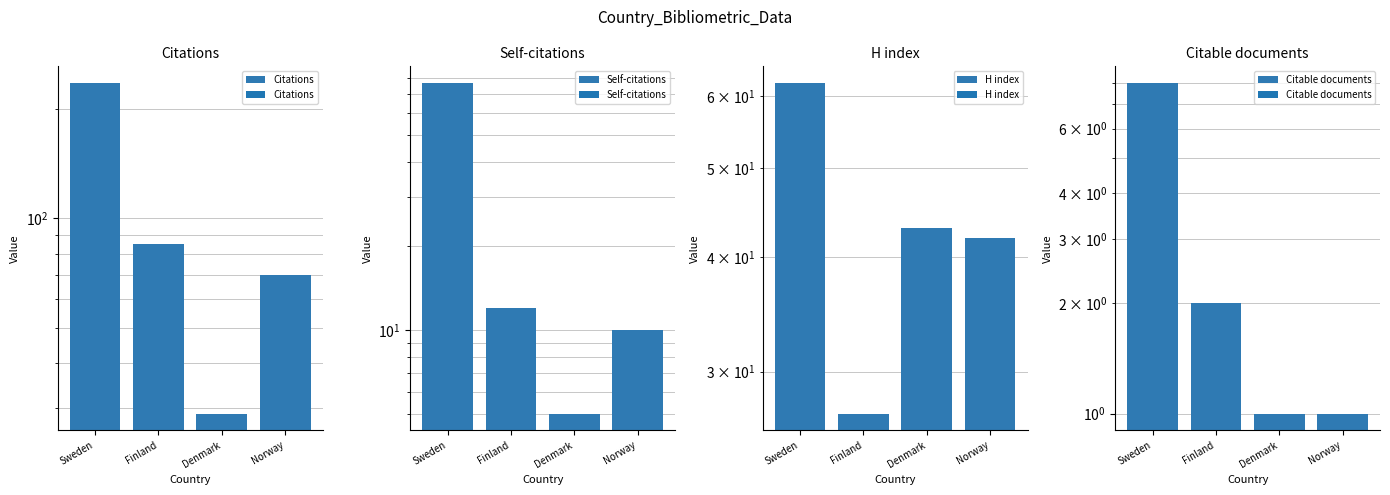

What is the maximum value for H index?

62